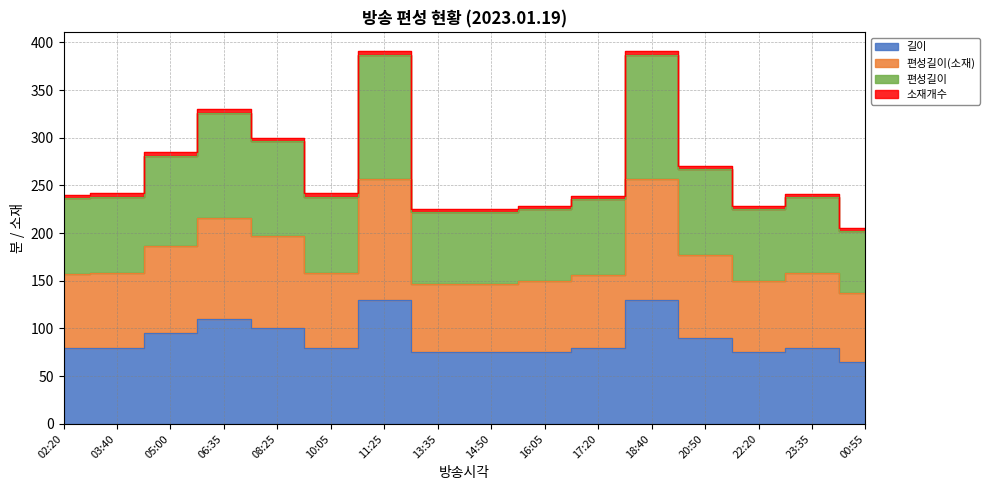

Does the chart have visible grid lines?

Yes